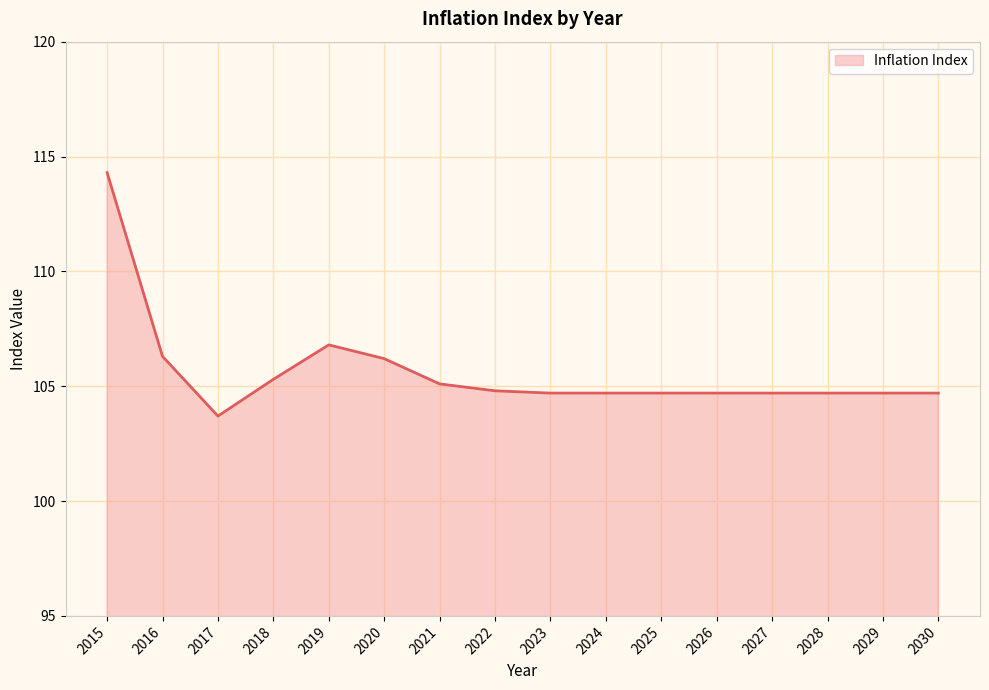

How many lines are shown in the chart?

1